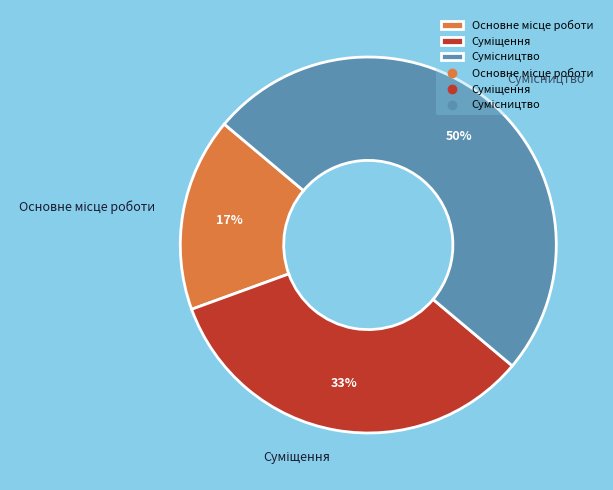

To the nearest percent, what is the average slice percentage?

33%